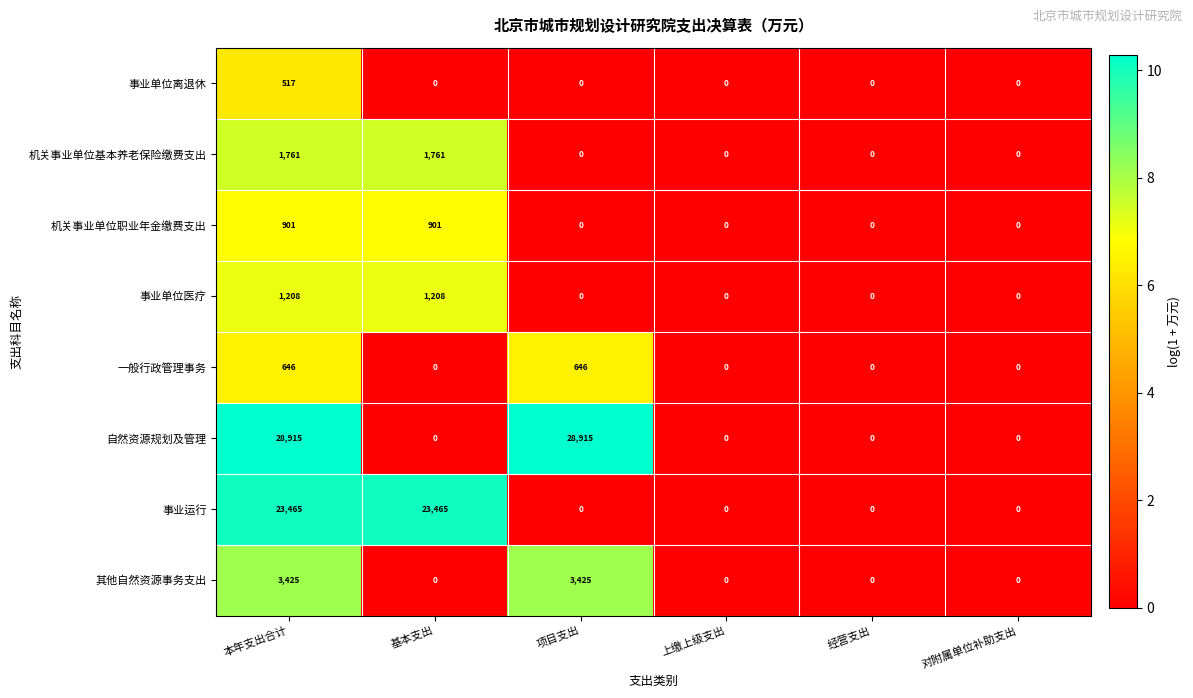

At how many categories does at least one series exceed 5?

3